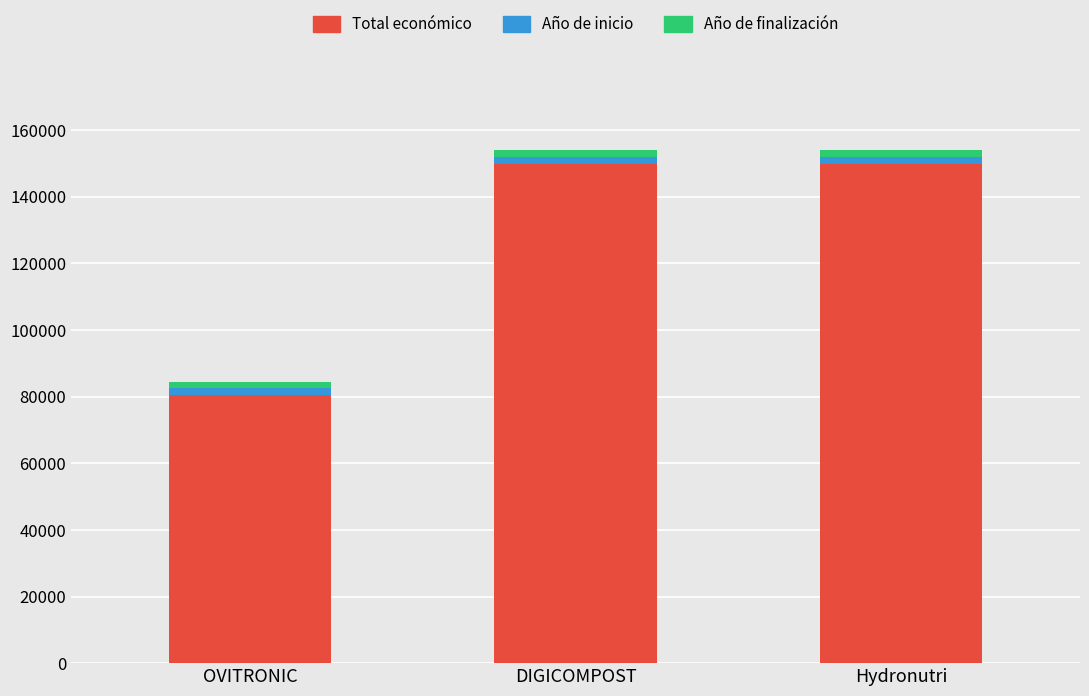

The Total económico series shows 224298 at DIGICOMPOST. True or false?

False